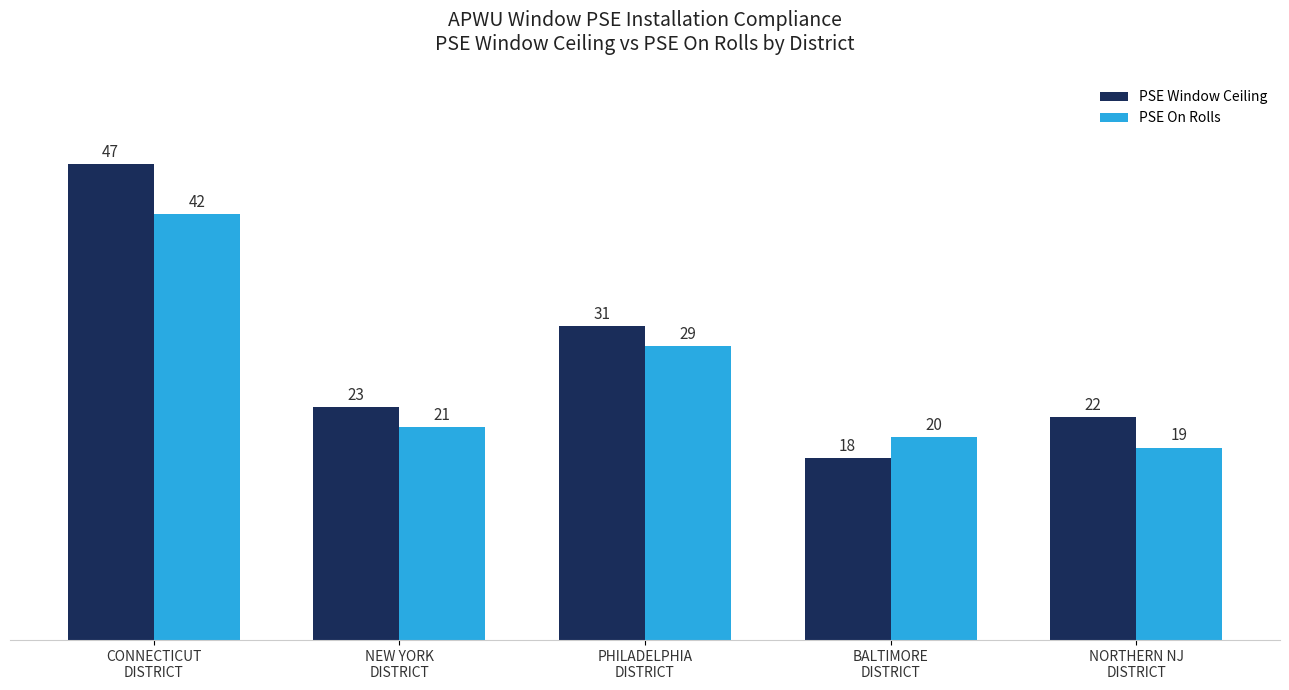

What is the minimum value for PSE On Rolls?

19